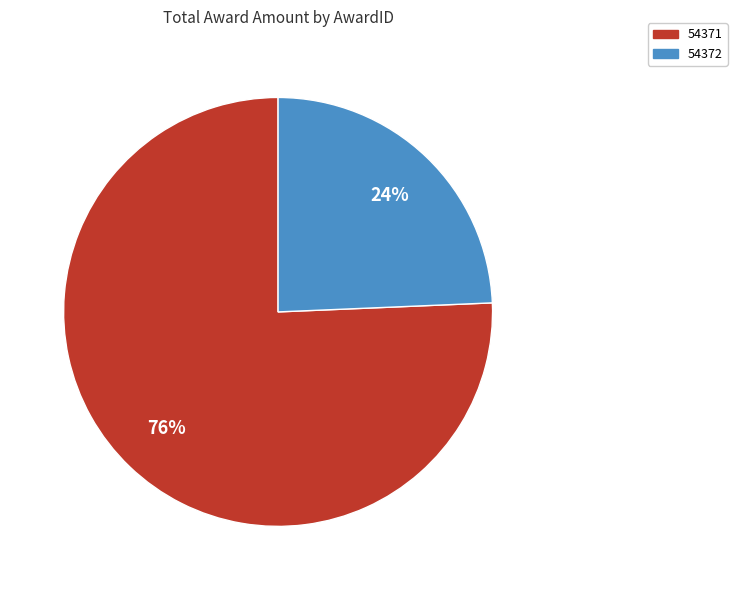

To the nearest percent, what is the average slice percentage?

50%